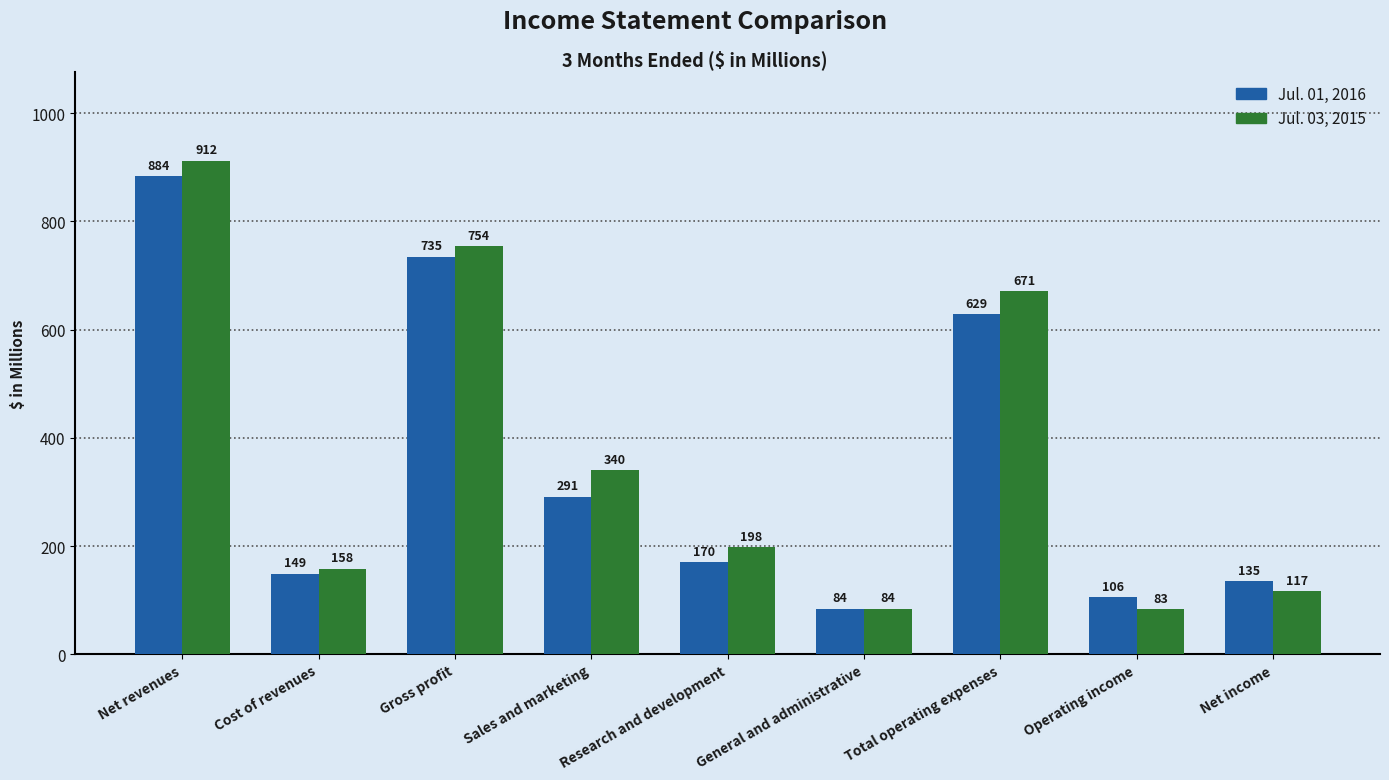

What is the sum of the Jul. 01, 2016 values at Sales and marketing and Gross profit?

1026